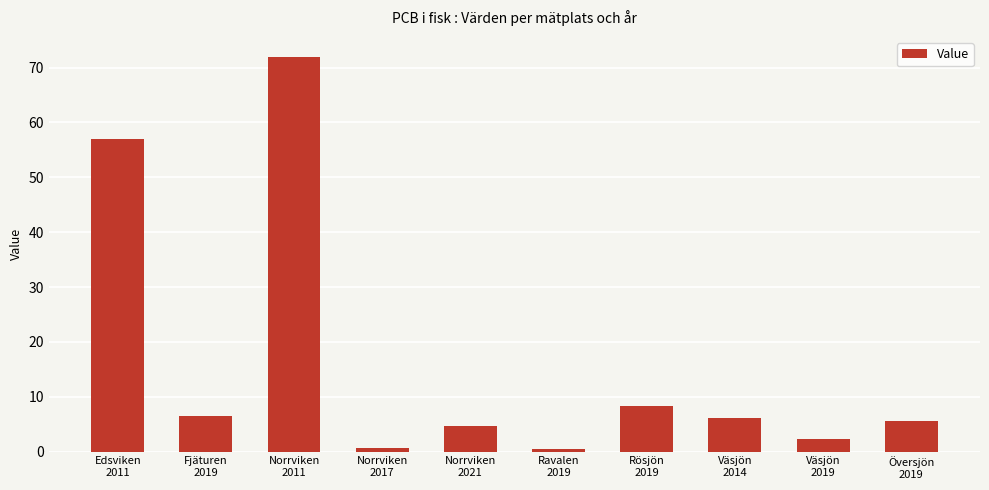

What is the label of the 2nd bar from the left?

Fjäturen
2019